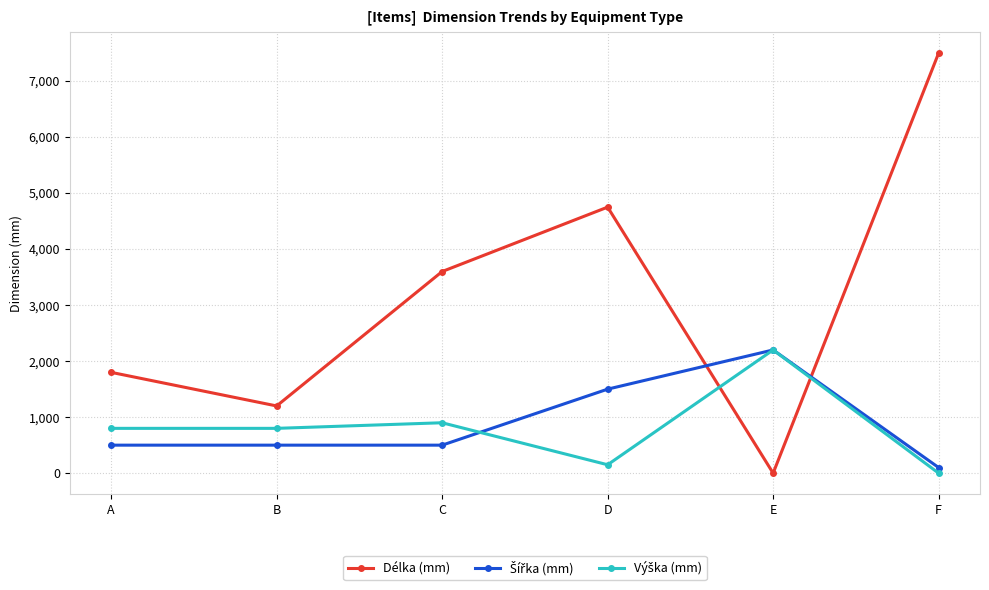

What is the value of the Délka (mm) point at the 2nd from the left?

1200